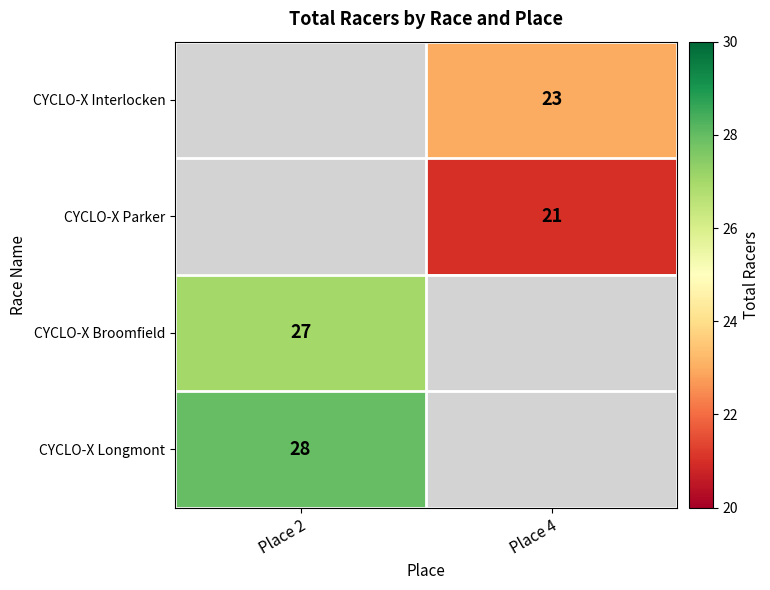

True or false: CYCLO-X Broomfield has a value of 45 at Place 2.

False